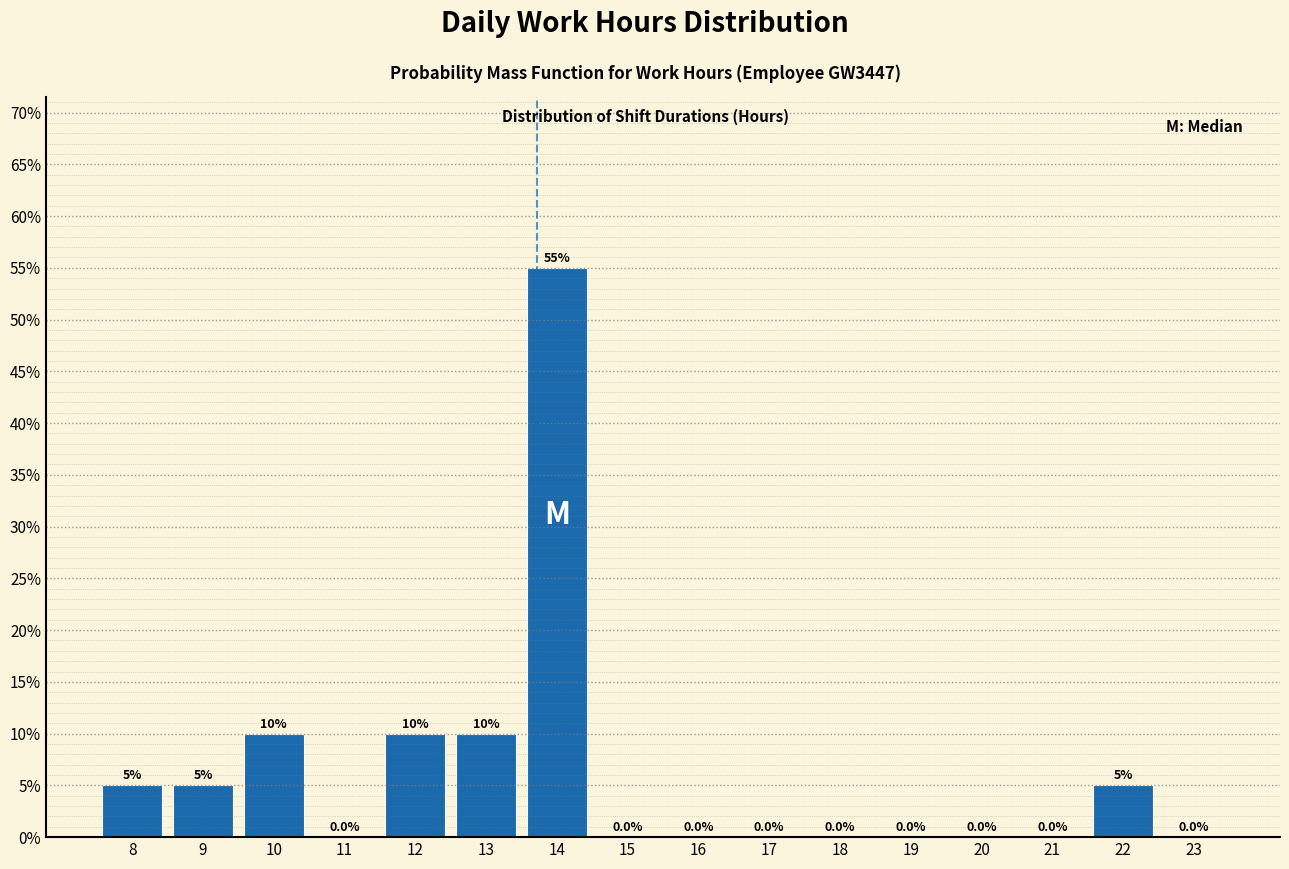

Reading left to right, transcribe all the data shown in this chart.

8=5.0	9=5.0	10=10.0	11=0.0	12=10.0	13=10.0	14=55.0	15=0.0	16=0.0	17=0.0	18=0.0	19=0.0	20=0.0	21=0.0	22=5.0	23=0.0